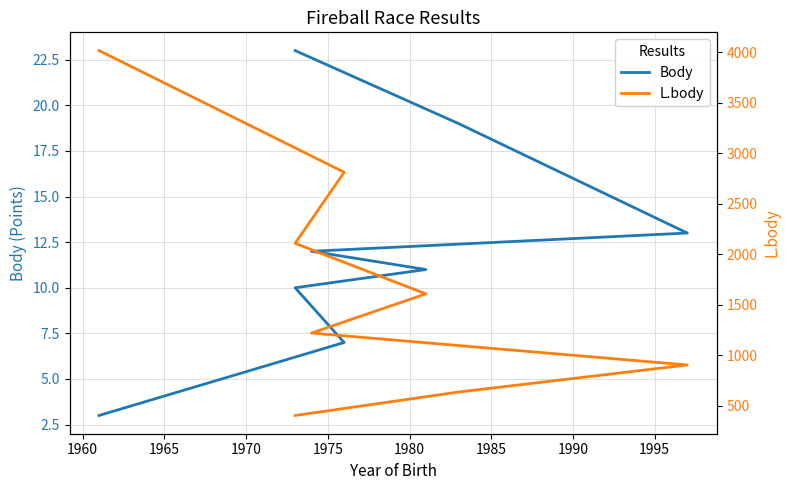

What are all the series names shown in the legend?

Body, L.body